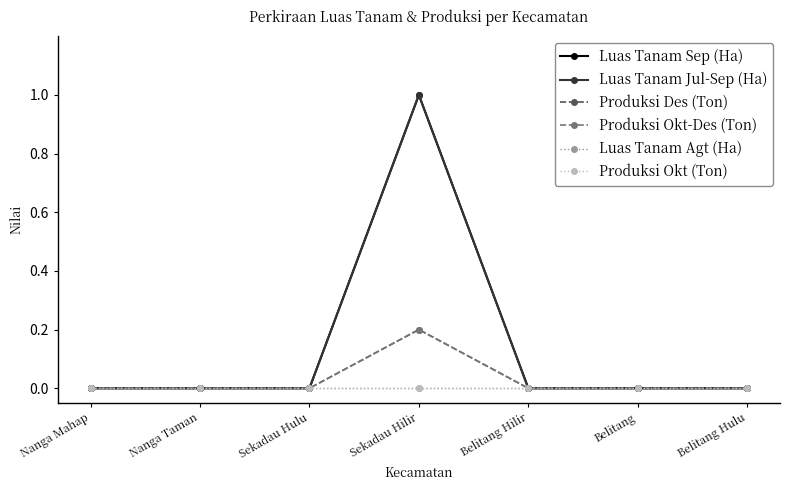

What is the label of the 5th point from the left?

Belitang Hilir